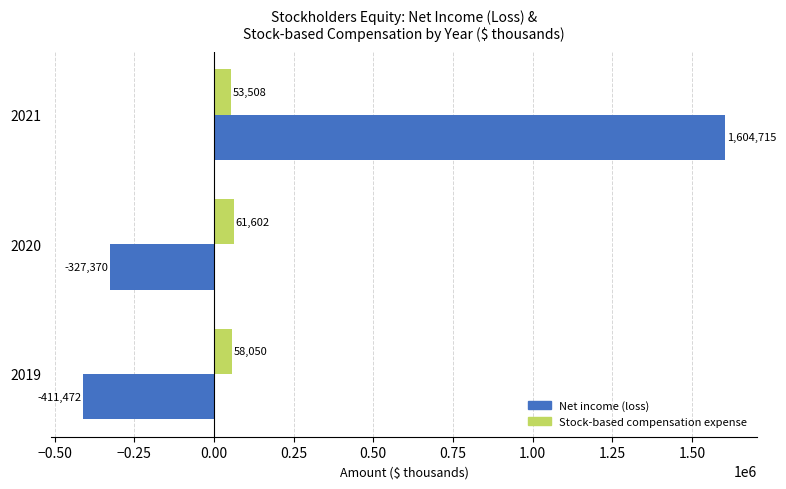

How many values in the Stock-based compensation expense series are below 58050?

1